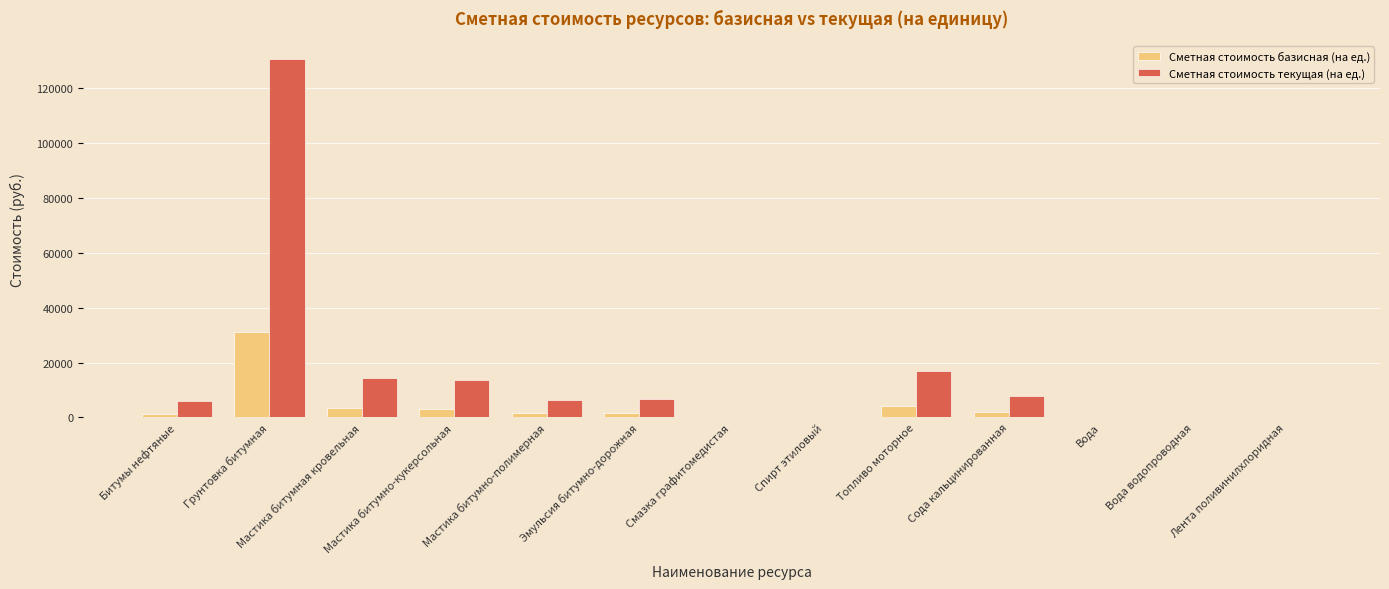

What is the total value across all series at Мастика битумно-кукерсольная?

16772.0